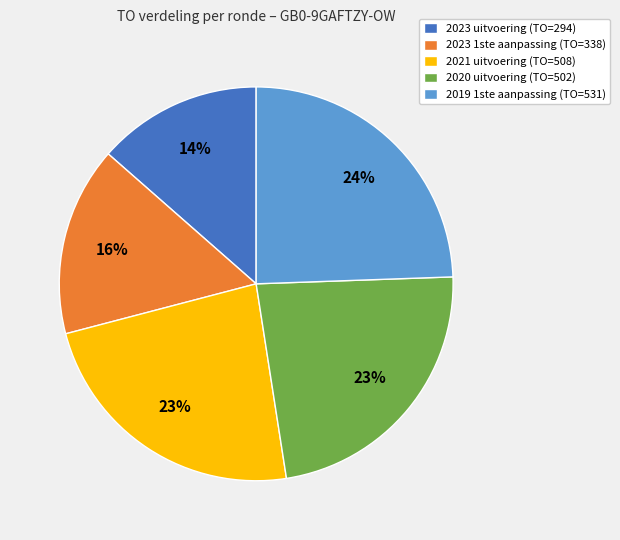

Count the number of slices in the pie.

5